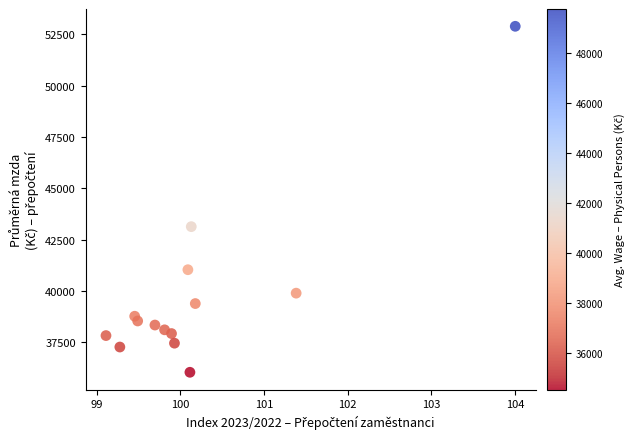

What Y value in the scatter plot is closest to 44469?

43136.8